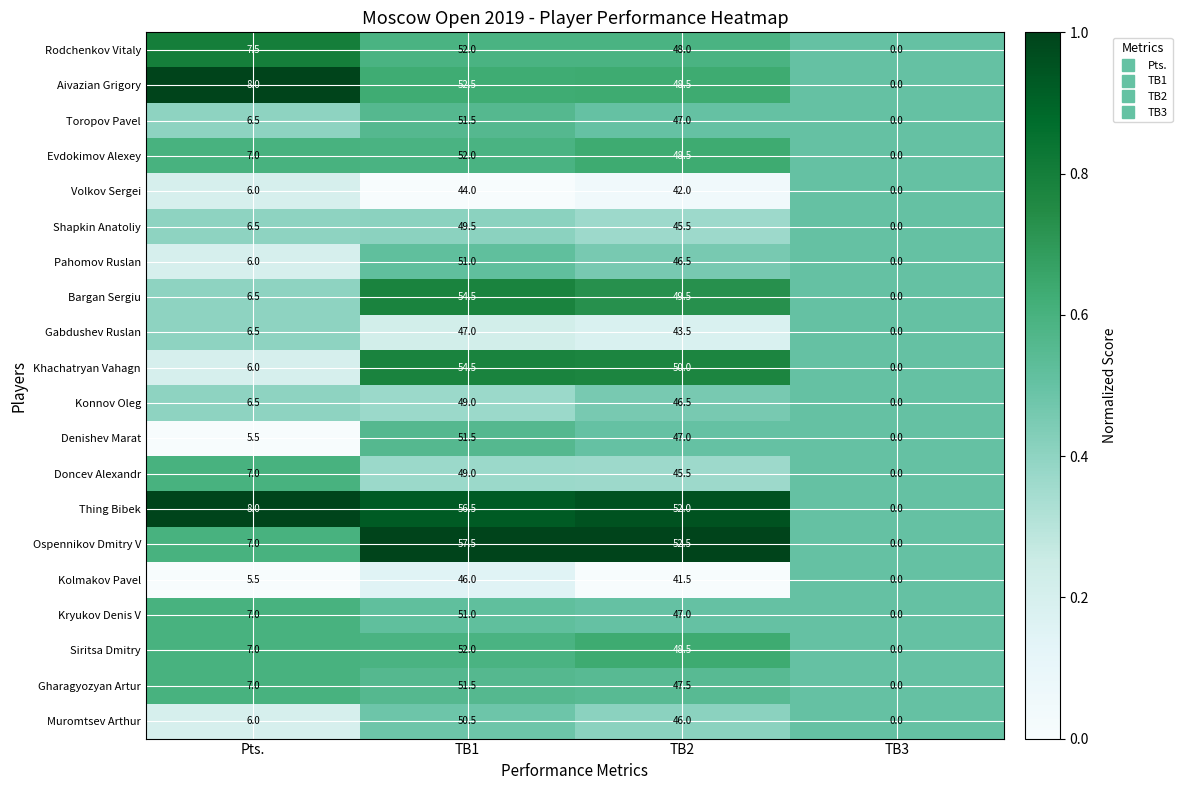

The value of Khachatryan Vahagn at TB3 is 25.5. True or false?

False